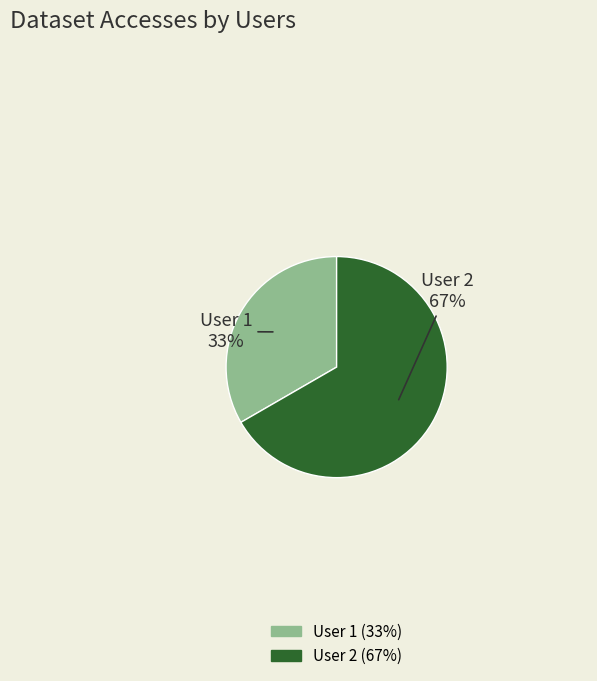

To the nearest percent, what is the average slice percentage?

50%